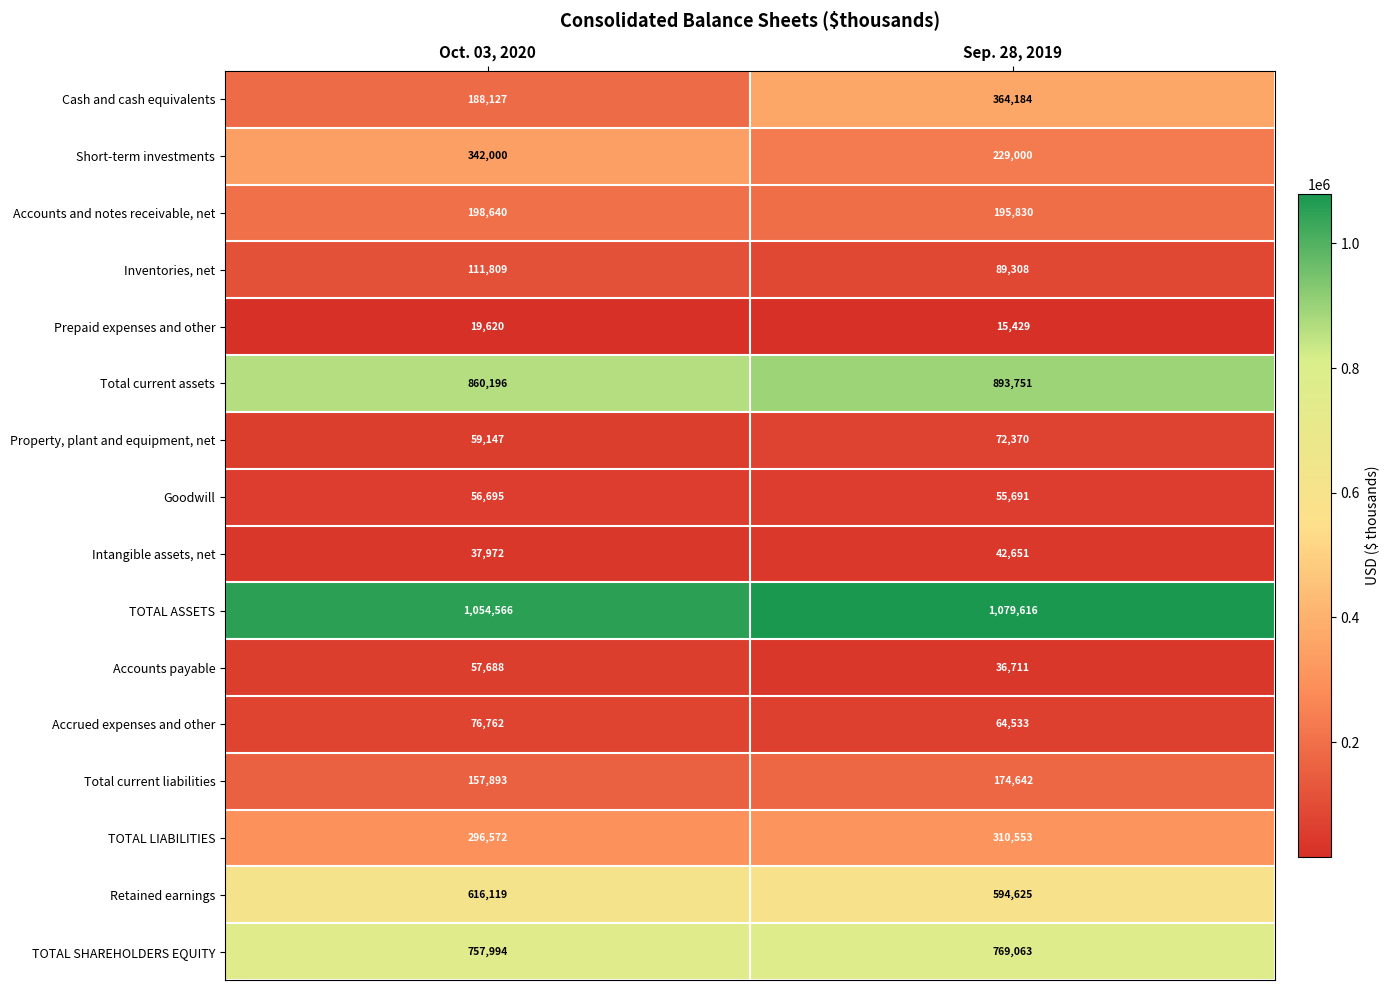

What is the sum of all Total current assets values?

1753947